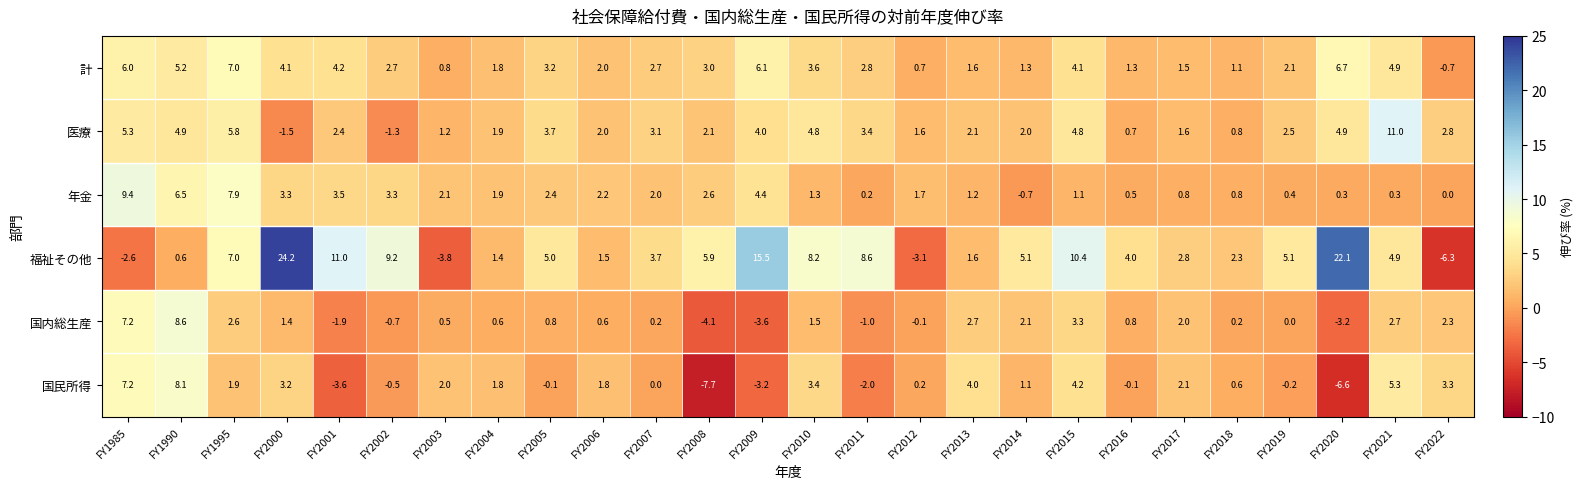

Which series has the largest total across all categories?

福祉その他